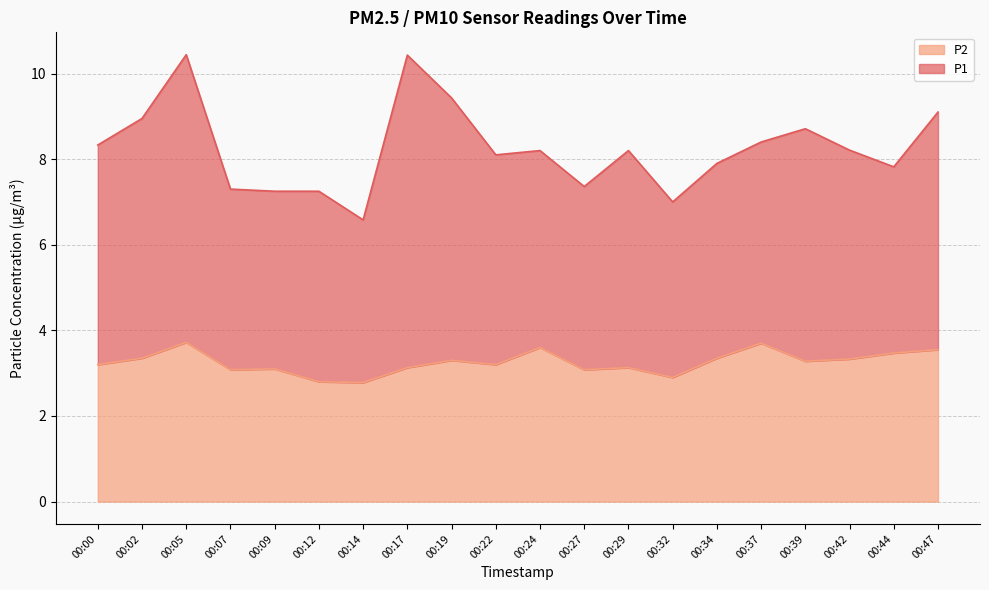

What is the ratio of the value at 00:39 to the value at 00:19?

1.0